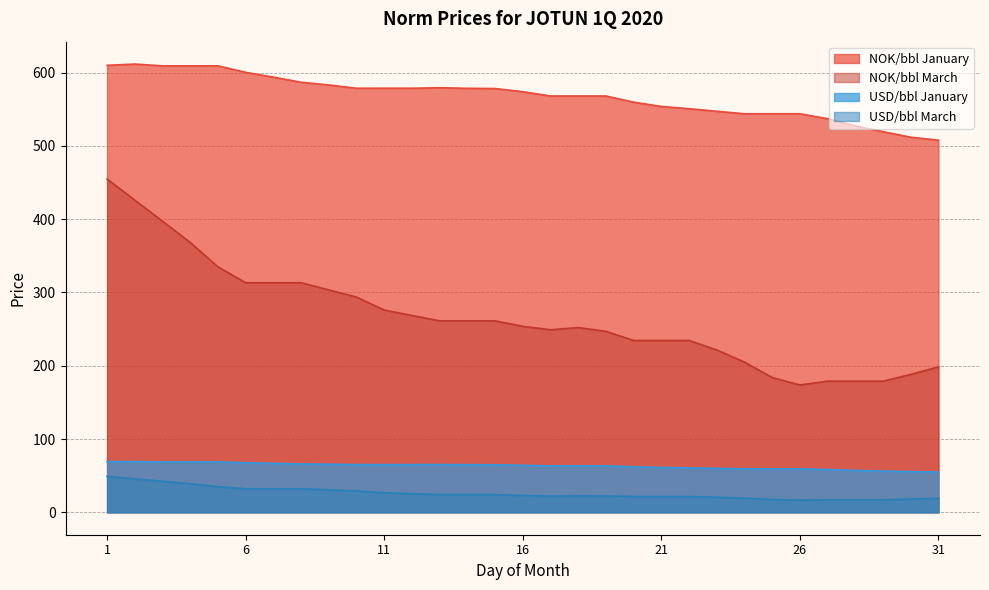

How many data points in NOK/bbl March are less than 253?

15